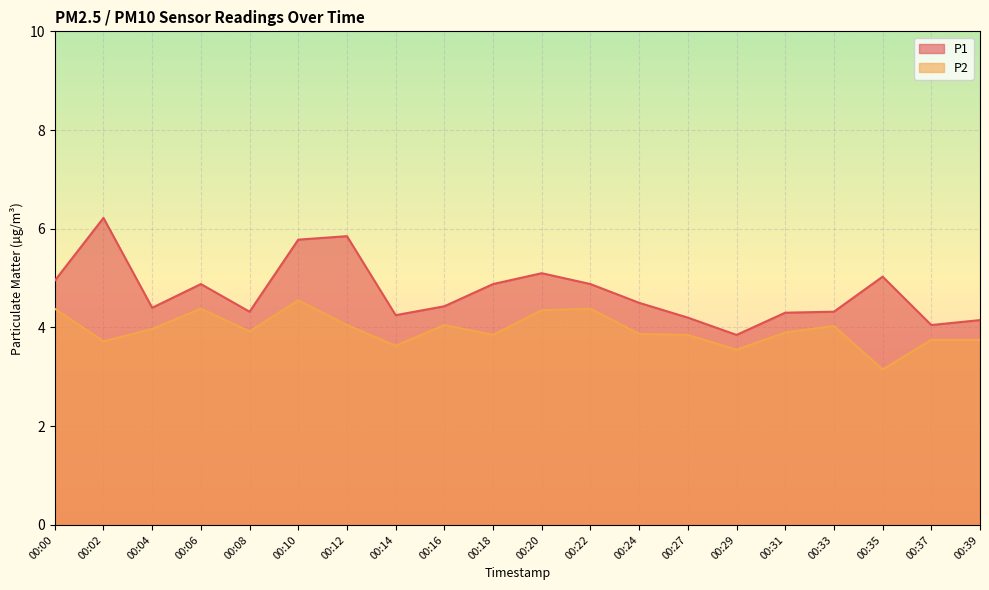

Reading left to right, list all the values displayed in this chart.

P1: 00:00=5.0	00:02=6.2	00:04=4.4	00:06=4.9	00:08=4.3	00:10=5.8	00:12=5.8	00:14=4.2	00:16=4.4	00:18=4.9	00:20=5.1	00:22=4.9	00:24=4.5	00:27=4.2	00:29=3.9	00:31=4.3	00:33=4.3	00:35=5.0	00:37=4.0	00:39=4.2
P2: 00:00=4.4	00:02=3.7	00:04=4.0	00:06=4.4	00:08=3.9	00:10=4.5	00:12=4.0	00:14=3.6	00:16=4.0	00:18=3.9	00:20=4.3	00:22=4.4	00:24=3.9	00:27=3.9	00:29=3.5	00:31=3.9	00:33=4.0	00:35=3.1	00:37=3.8	00:39=3.8